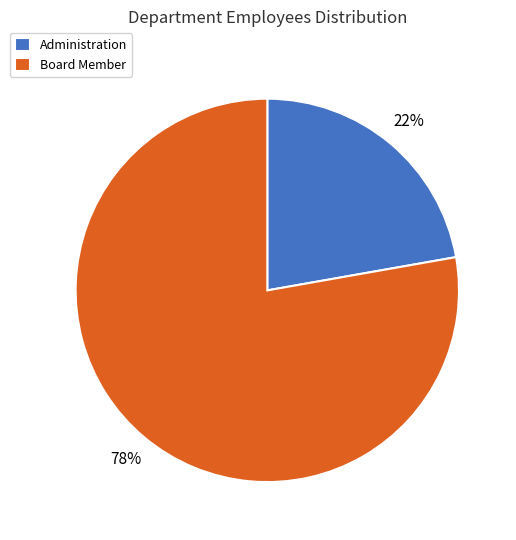

Between Board Member and Administration, which is larger?

Board Member